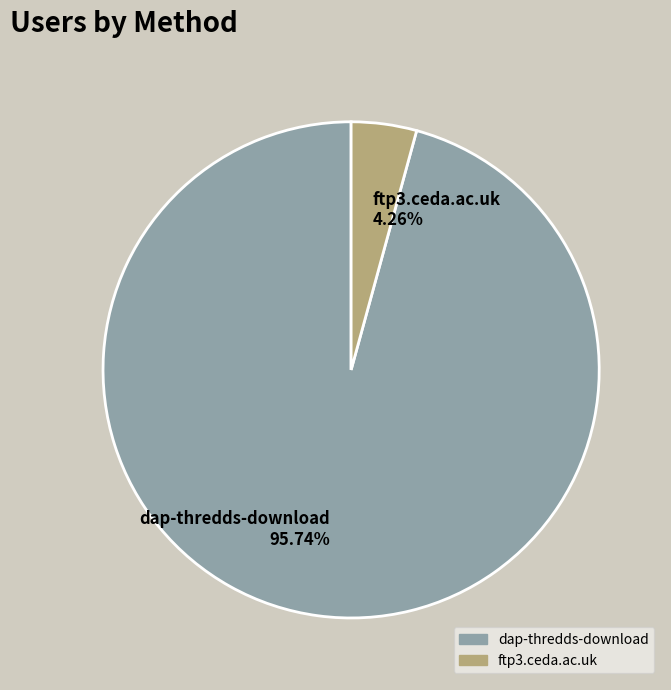

To the nearest percent, what portion does dap-thredds-download represent?

96%